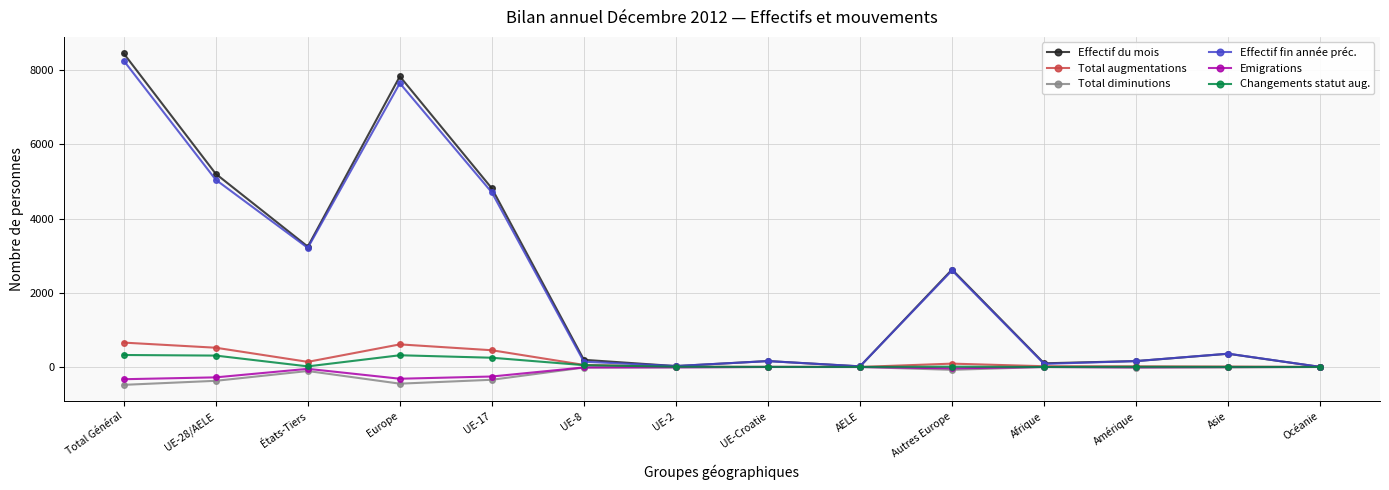

At which category is the sum across all series the highest?

Total Général